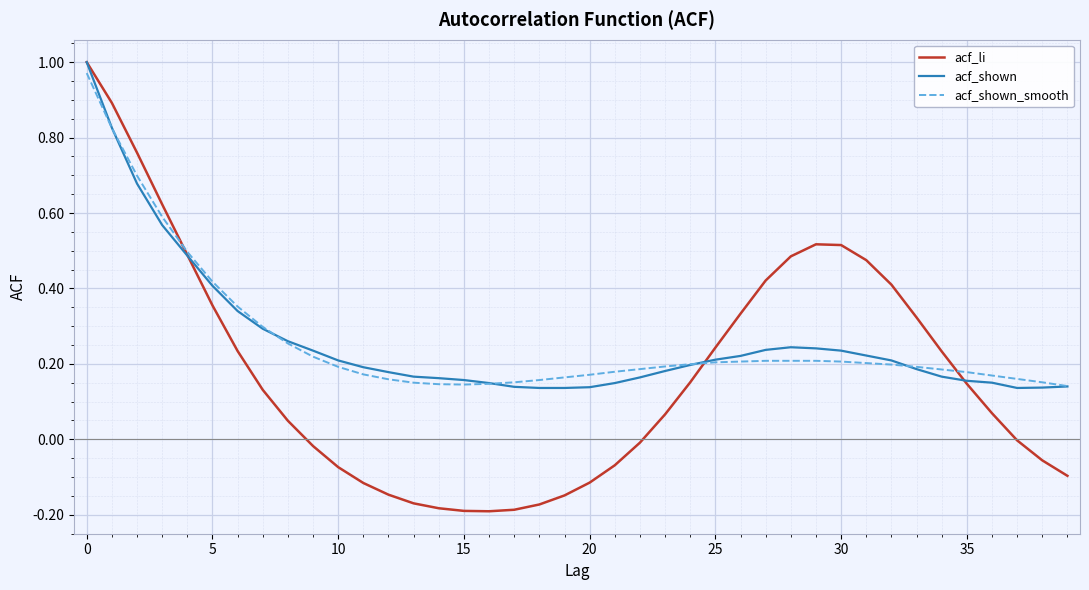

Which series has the widest spread of values?

acf_li